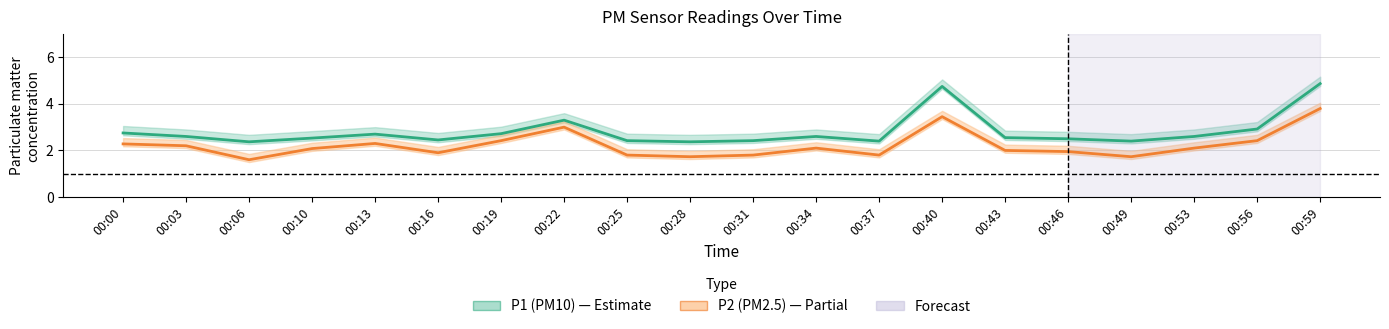

True or false: P2 and P1 cross at least once.

False